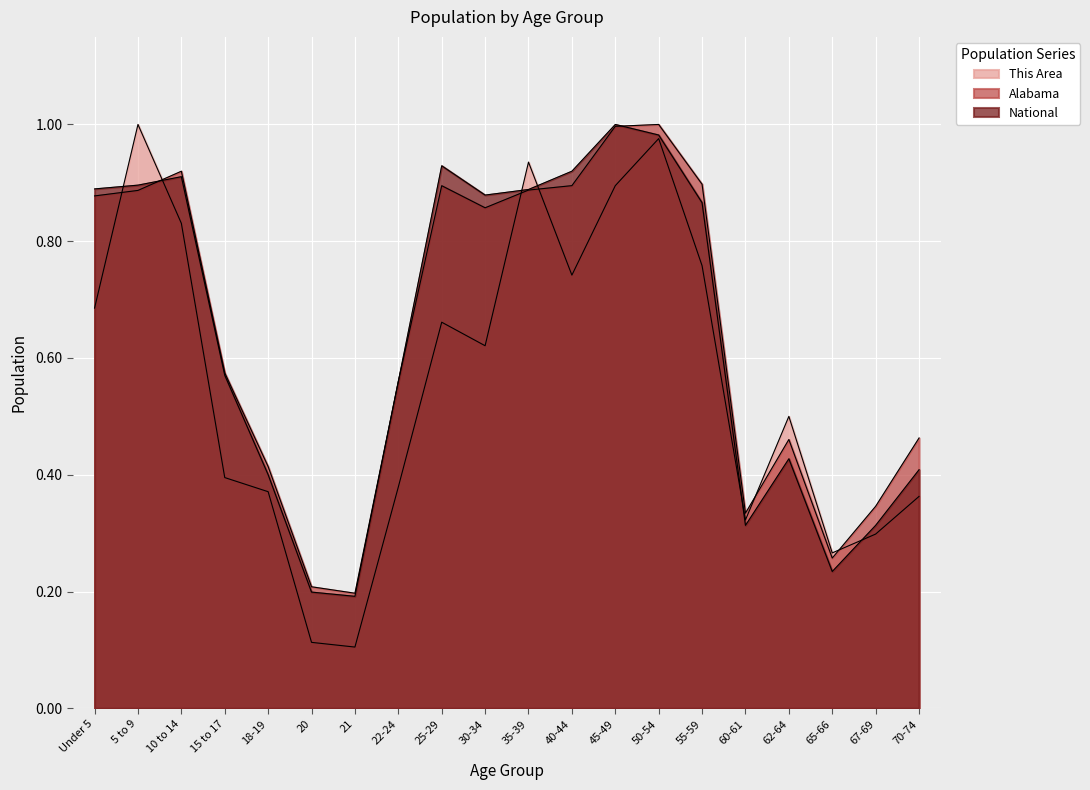

What is the total value across all series at 70-74?

1.2